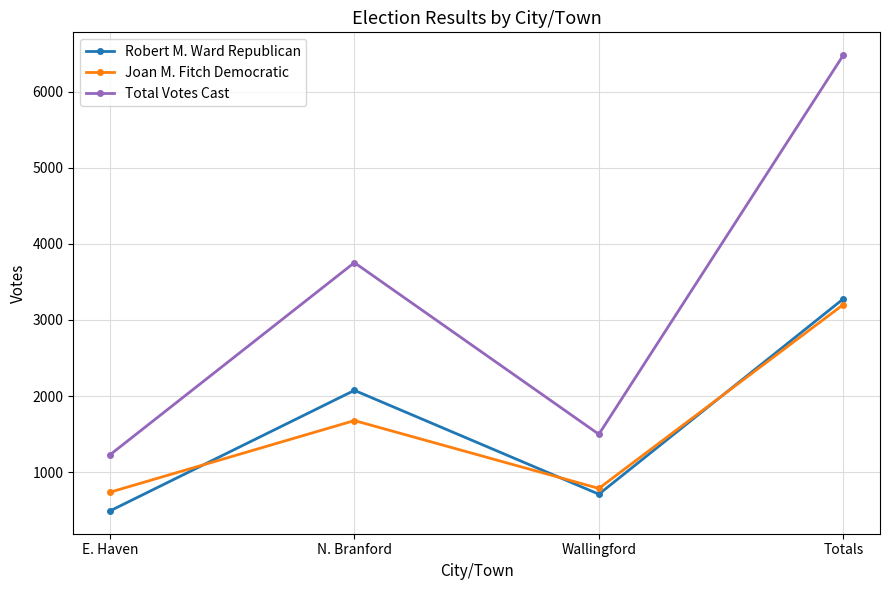

Which series has the largest range (max minus min)?

Total Votes Cast